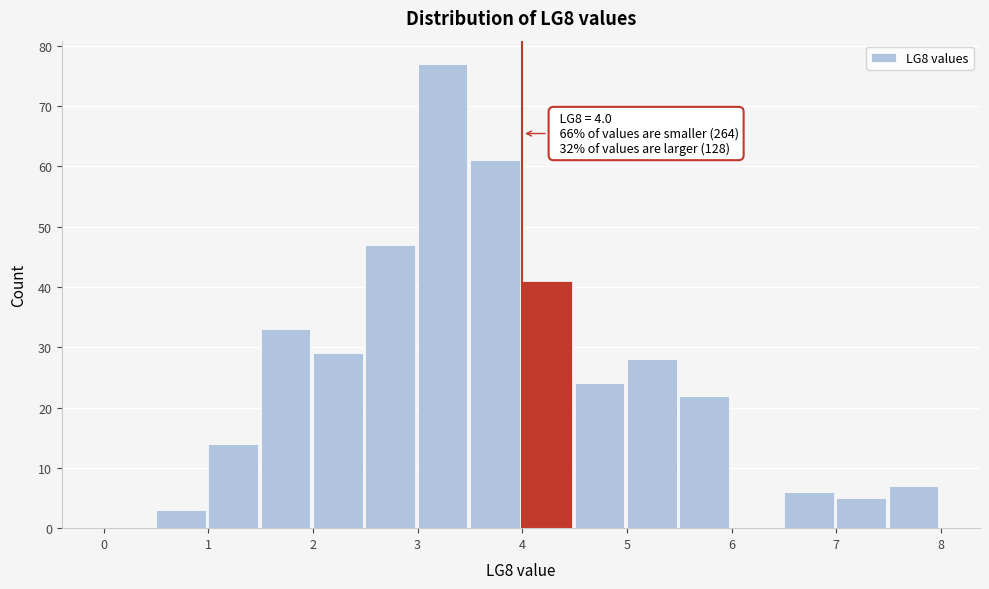

Which range on the x-axis has the tallest bar?

3.0 to 3.5